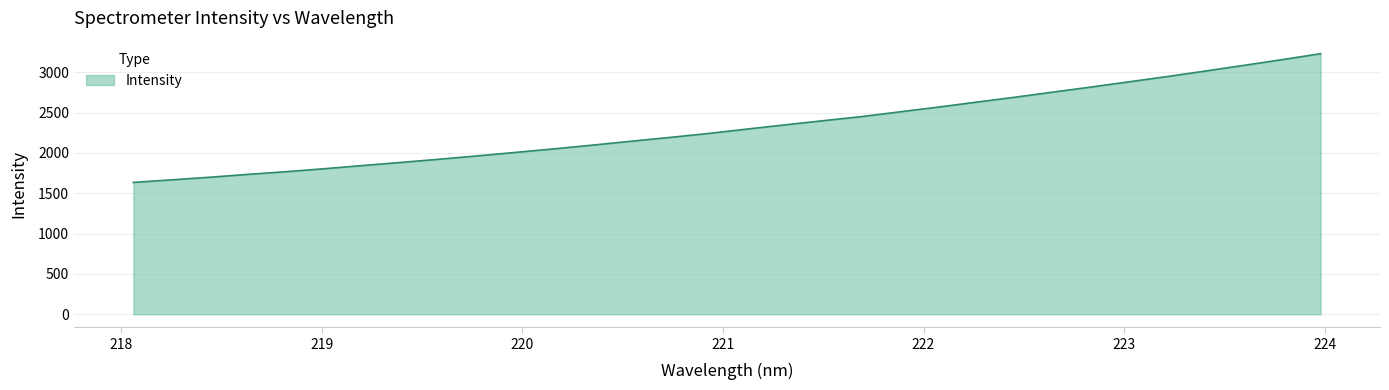

What is the maximum value shown in the chart?

3229.7